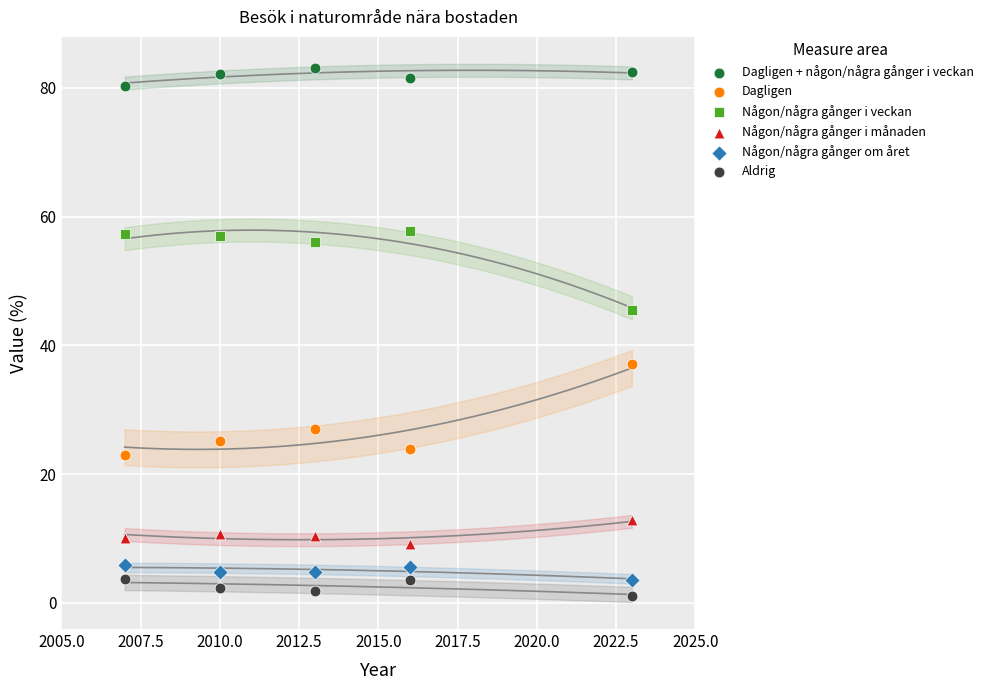

Which series reaches the maximum Y coordinate?

Dagligen + någon/några gånger i veckan